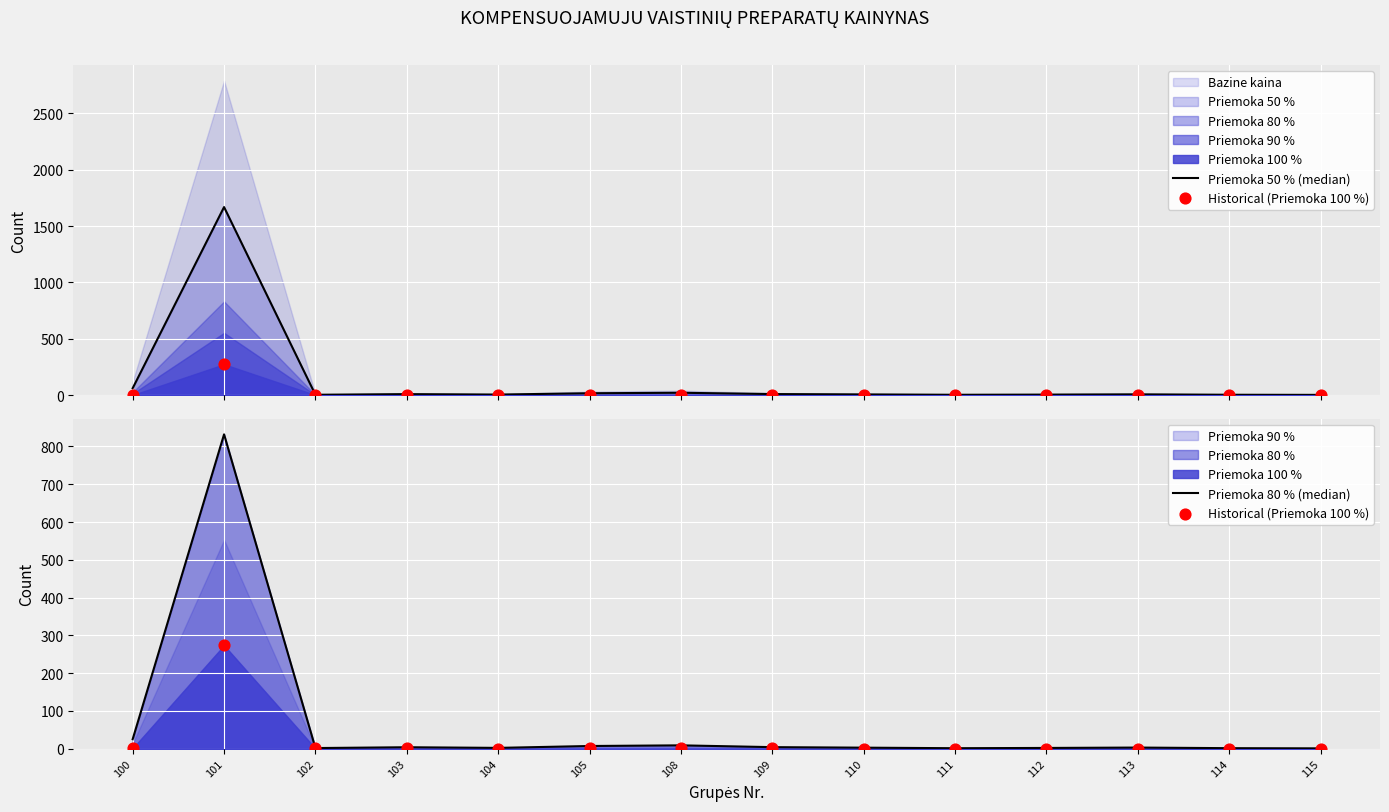

Which series reaches the maximum Y coordinate?

Priemoka 50 % (median)